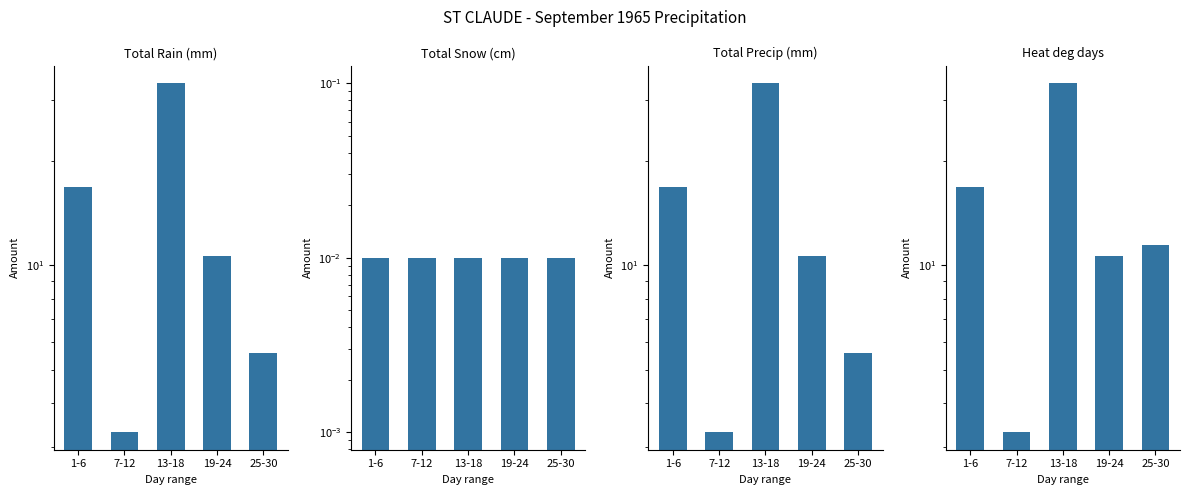

The Heat deg days series shows 3.3 at 7-12. True or false?

True